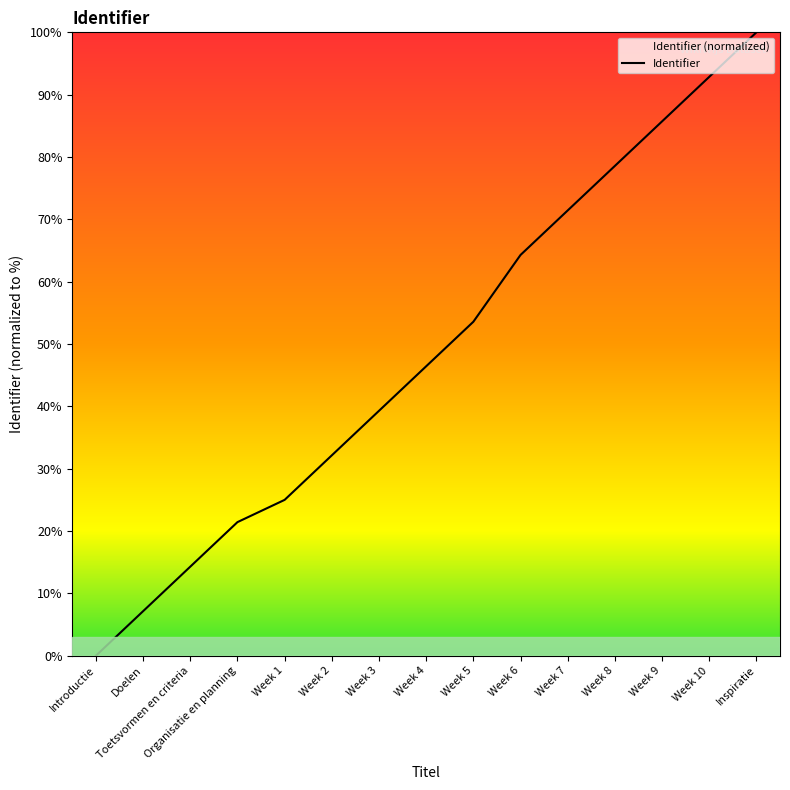

What is the approximate value at Week 6?

64.3